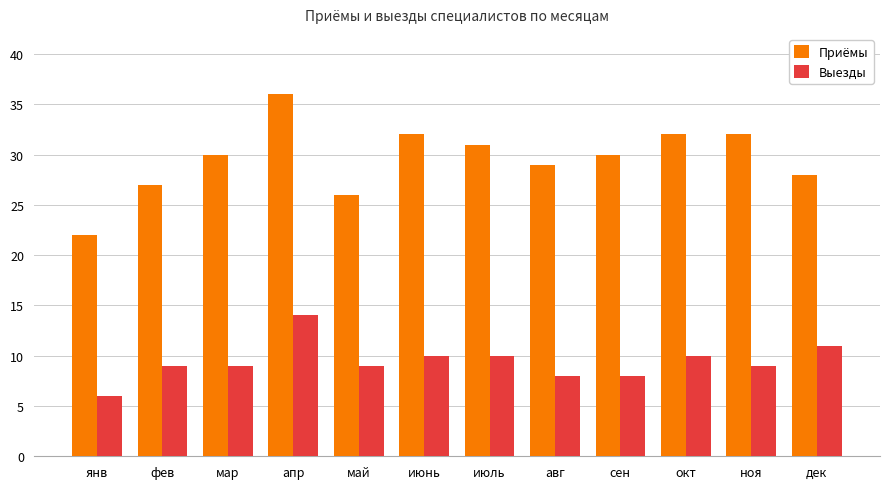

Which series changed the most between апр and ноя?

Выезды